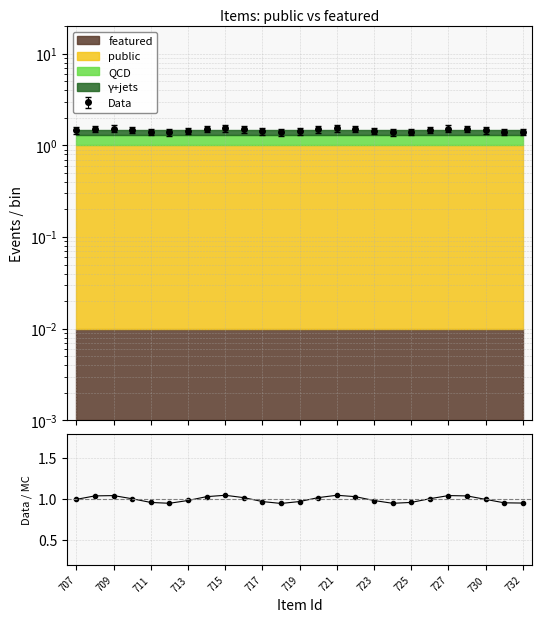

Which label corresponds to the smallest value in the chart?

730